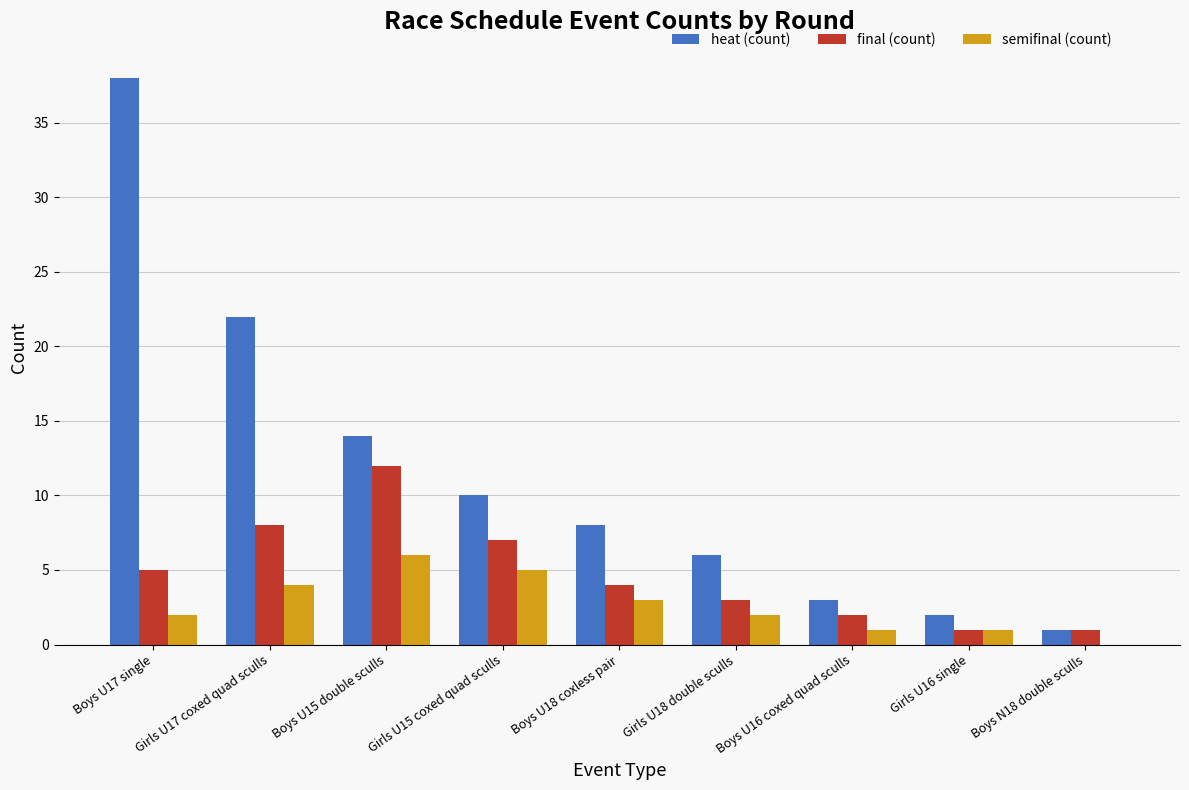

Between Girls U15 coxed quad sculls and Boys U16 coxed quad sculls, which series saw the biggest shift?

heat (count)